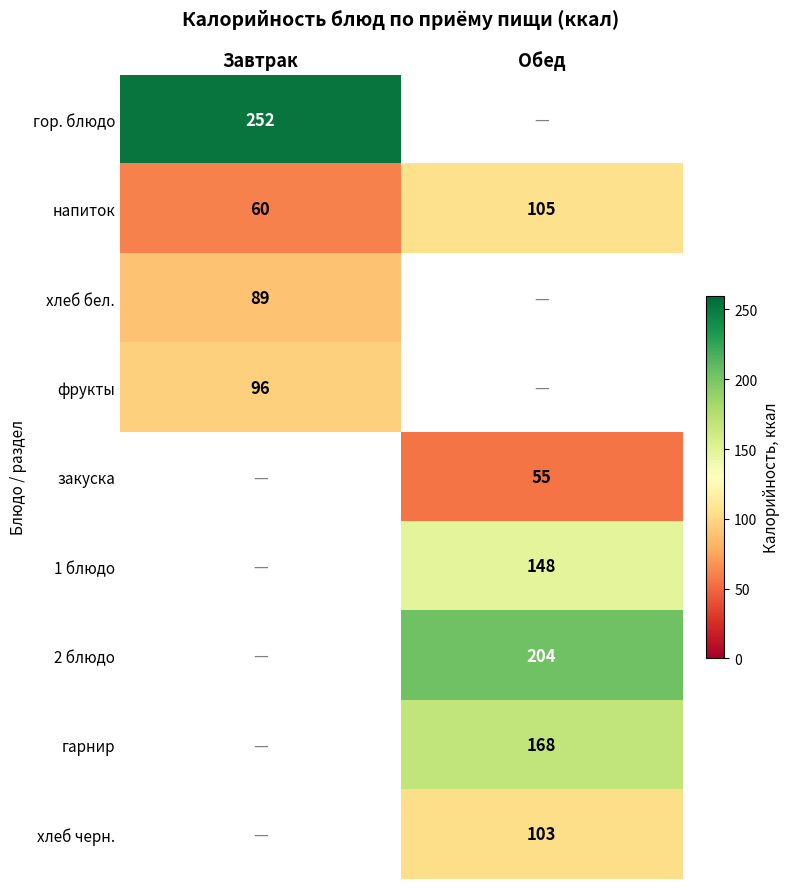

Is it true that напиток equals 60 at Завтрак?

True